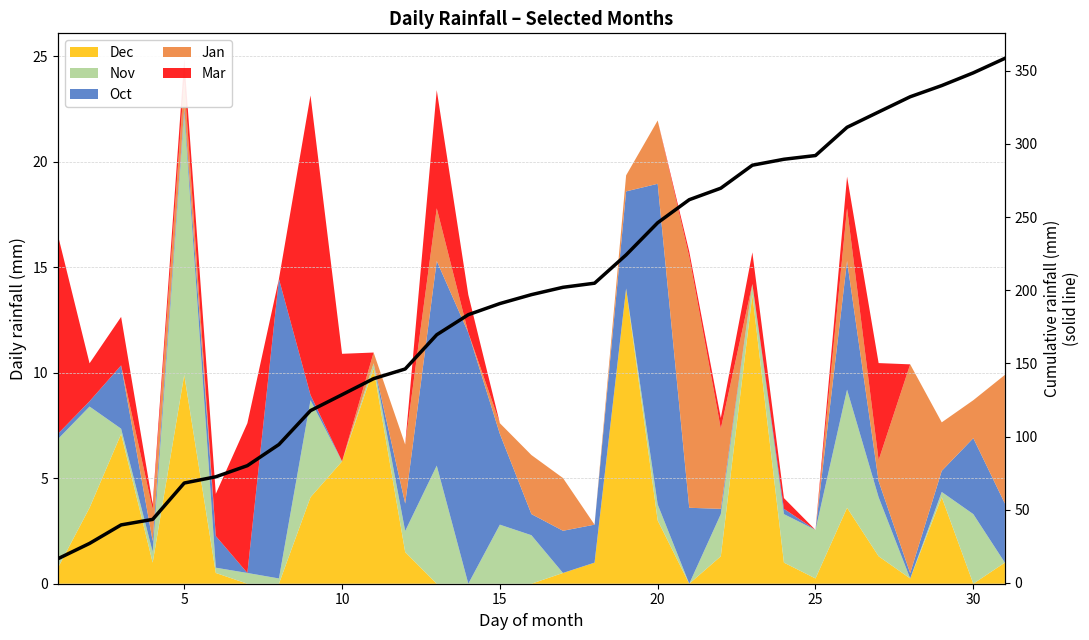

How many values exceed 196?

16